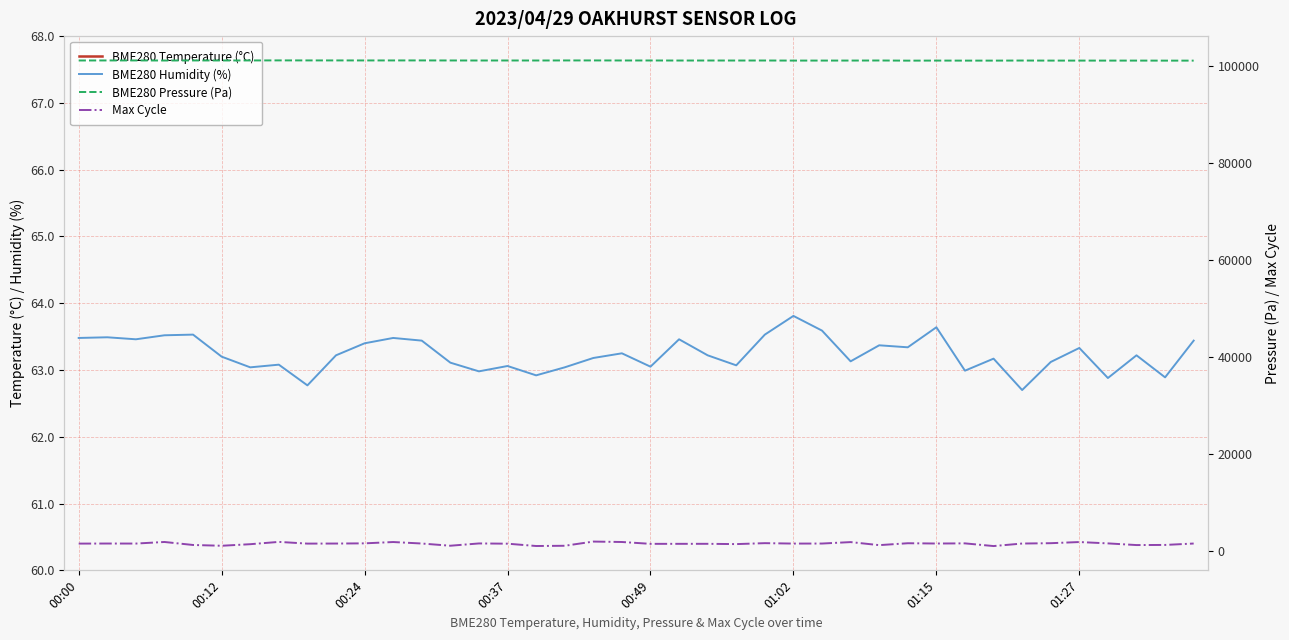

What are all the series names shown in the legend?

BME280 Temperature (°C), BME280 Humidity (%), BME280 Pressure (Pa), Max Cycle